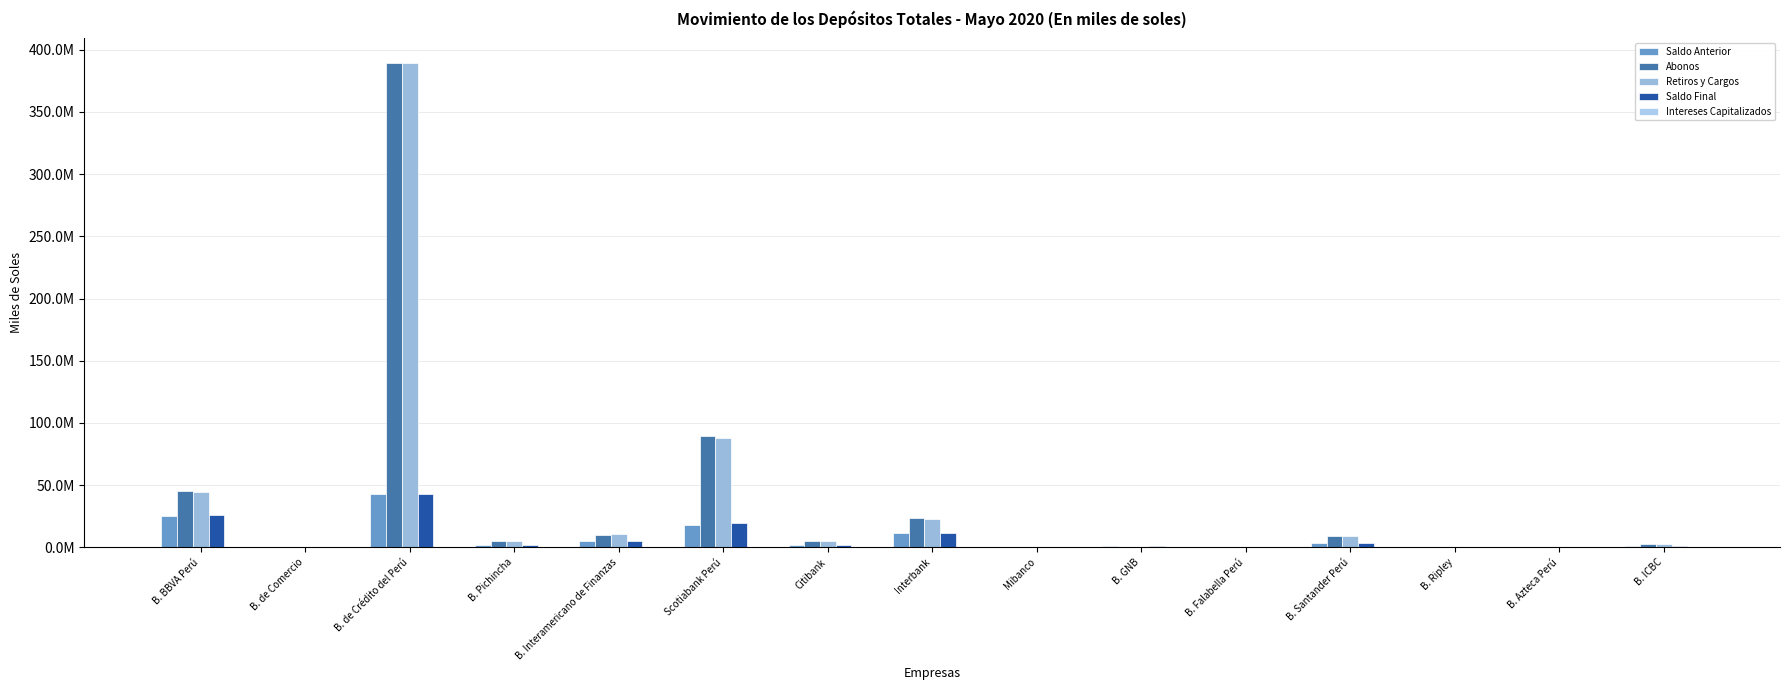

Are the bars grouped side by side (vs. stacked)?

Yes